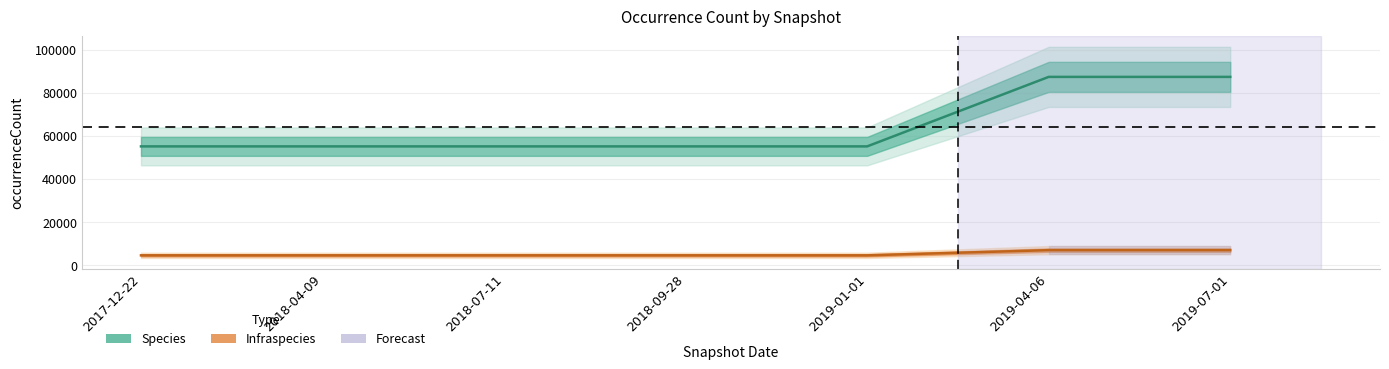

What position from the left is 2018-07-11?

3